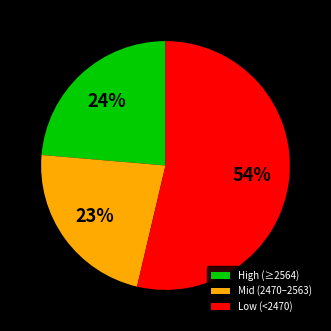

Which has a higher value, Mid (2470–2563) or Low (<2470)?

Low (<2470)